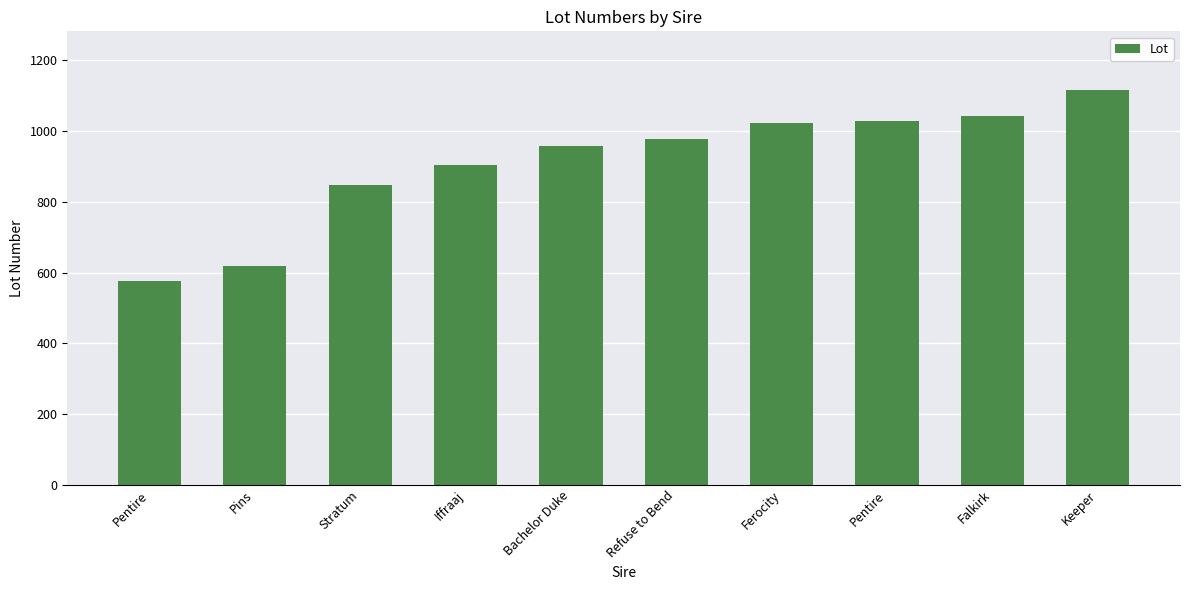

Does the chart contain any negative values?

No